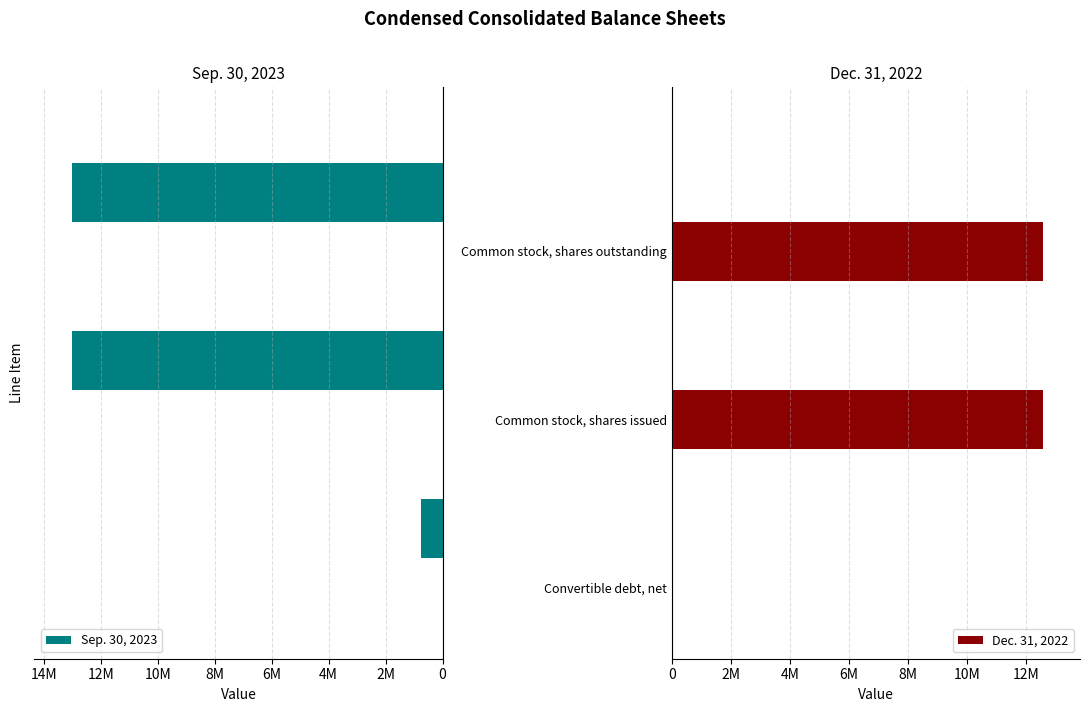

At 0, list the series in order from largest to smallest.

Sep. 30, 2023, Dec. 31, 2022